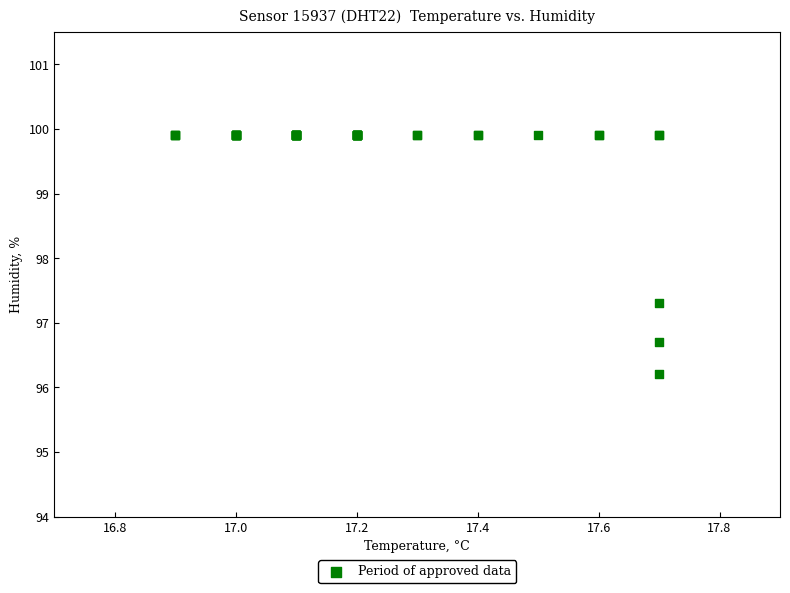

What Y value in the scatter plot is closest to 98?

97.3